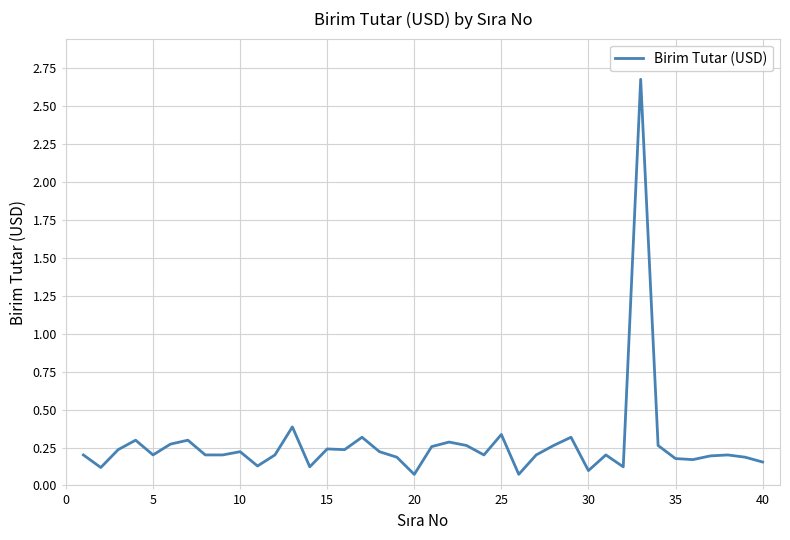

What is the difference between the maximum and minimum values?

2.6